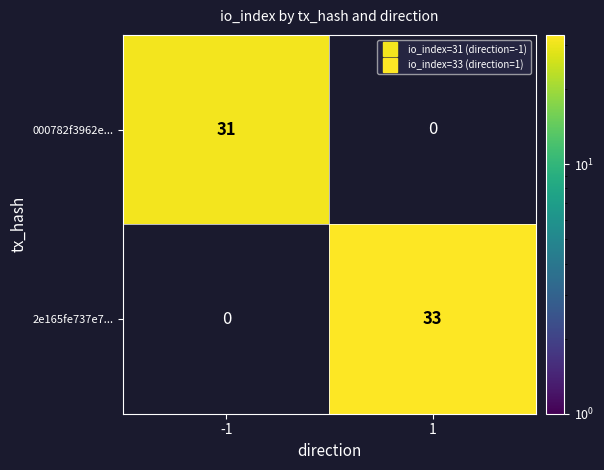

Rank the categories by 000782f3962e... value from highest to lowest.

-1, 1